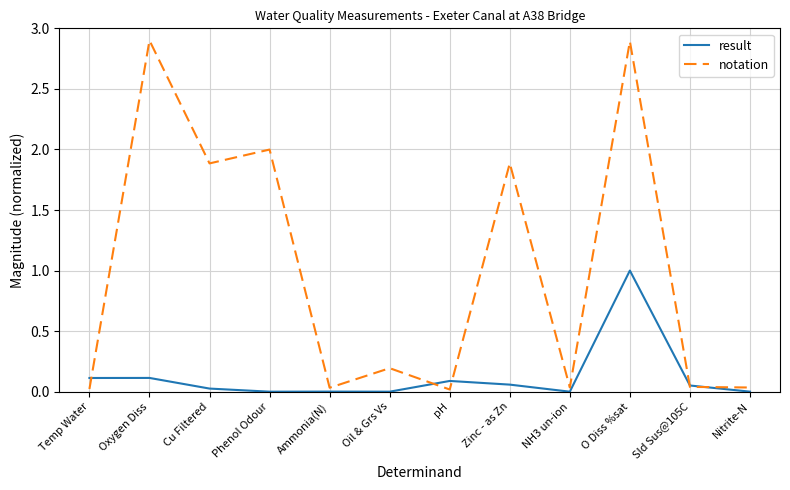

What is the total value across all series at Phenol Odour?

2.0